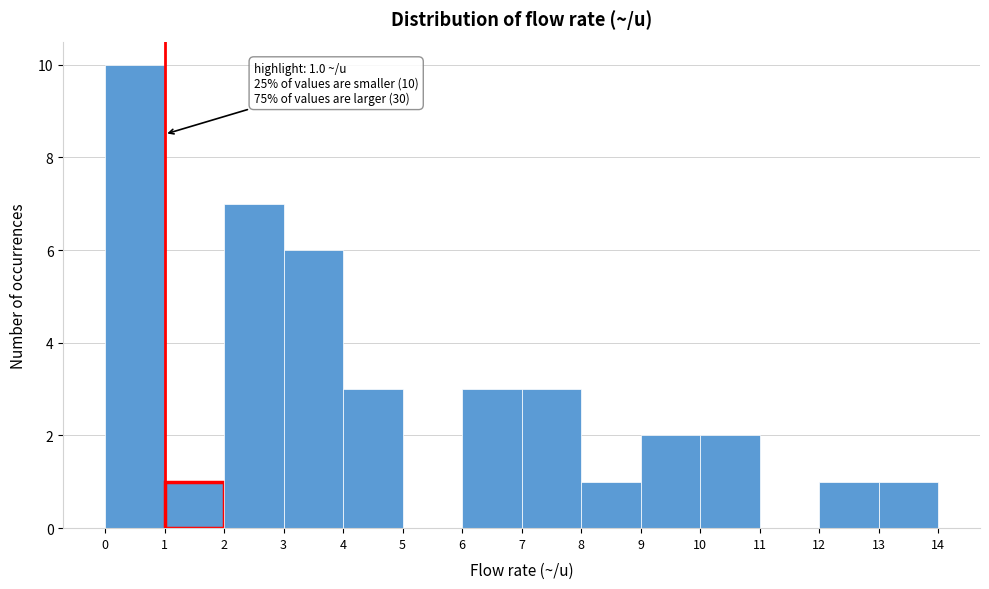

Over which range of the x-axis is the bar tallest?

0 to 1